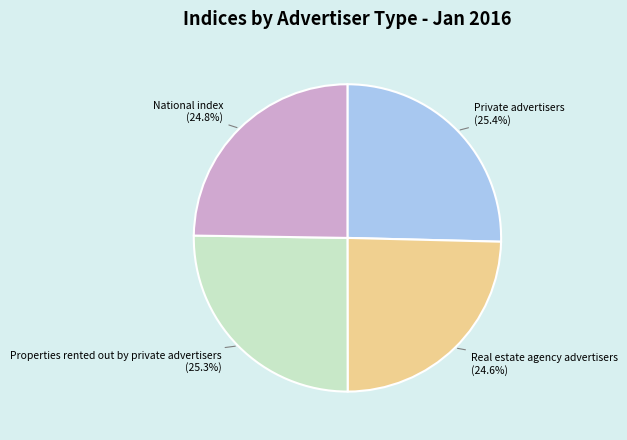

To the nearest percent, what is the difference between the largest and smallest slice percentages?

1%